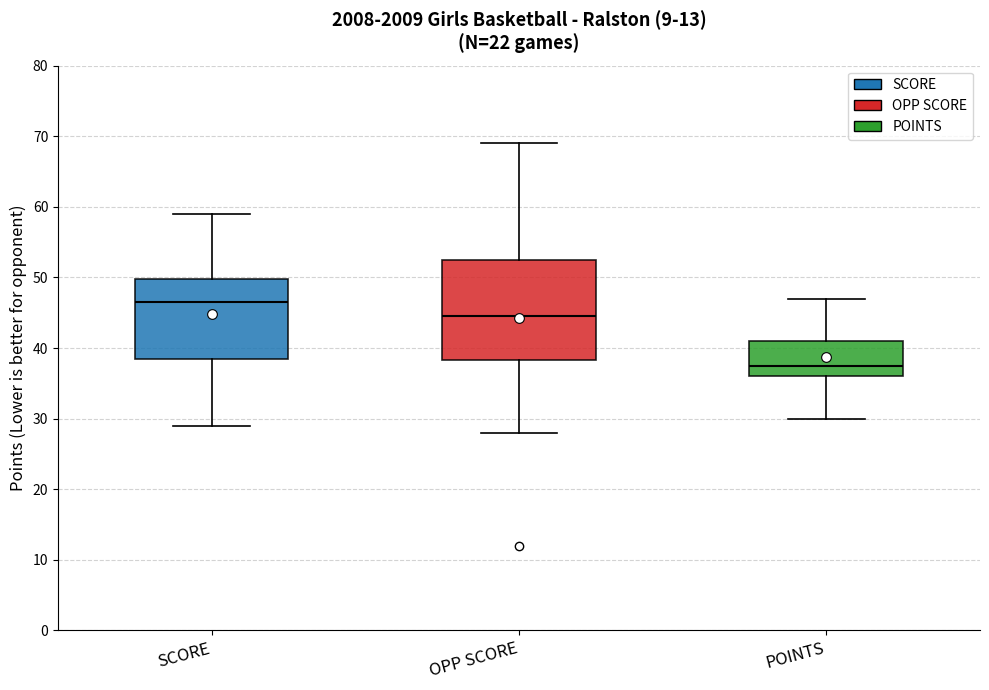

Which box is the tallest, from its lower edge to its upper edge?

OPP SCORE